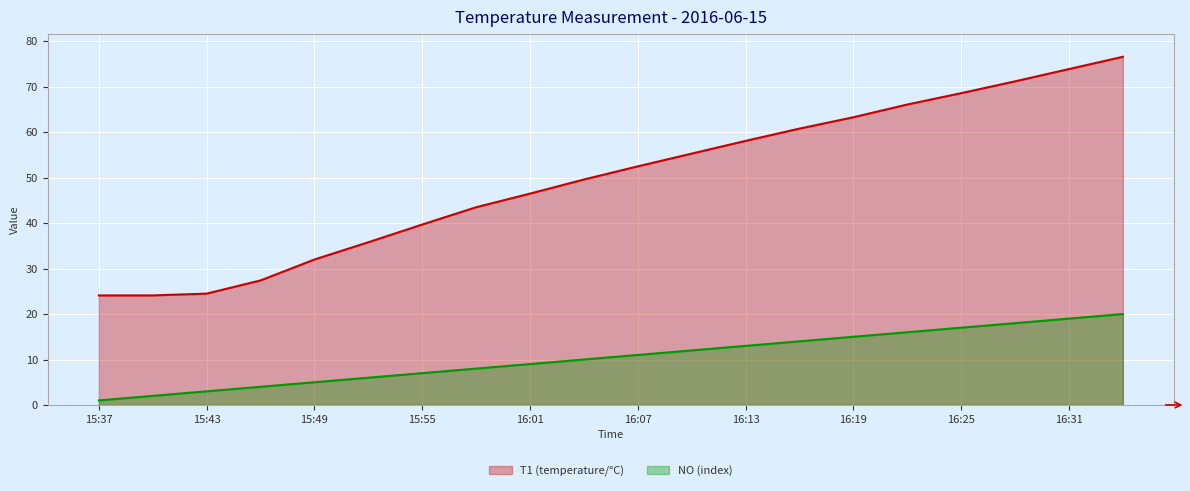

True or false: T1 (temperature/°C) and NO (index) intersect in this chart.

False